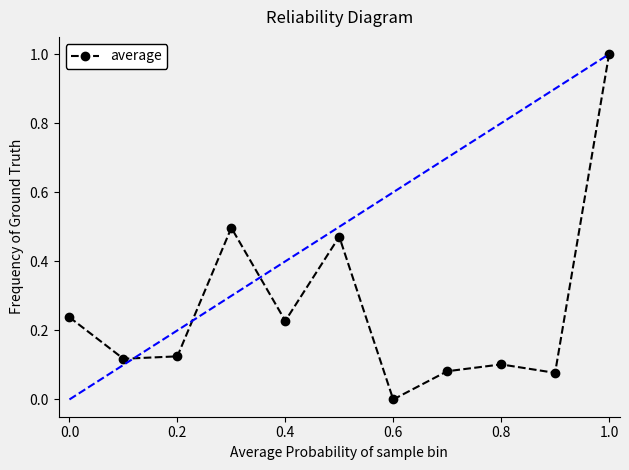

How many interior local valleys (lower than both neighbors) does the data have?

4